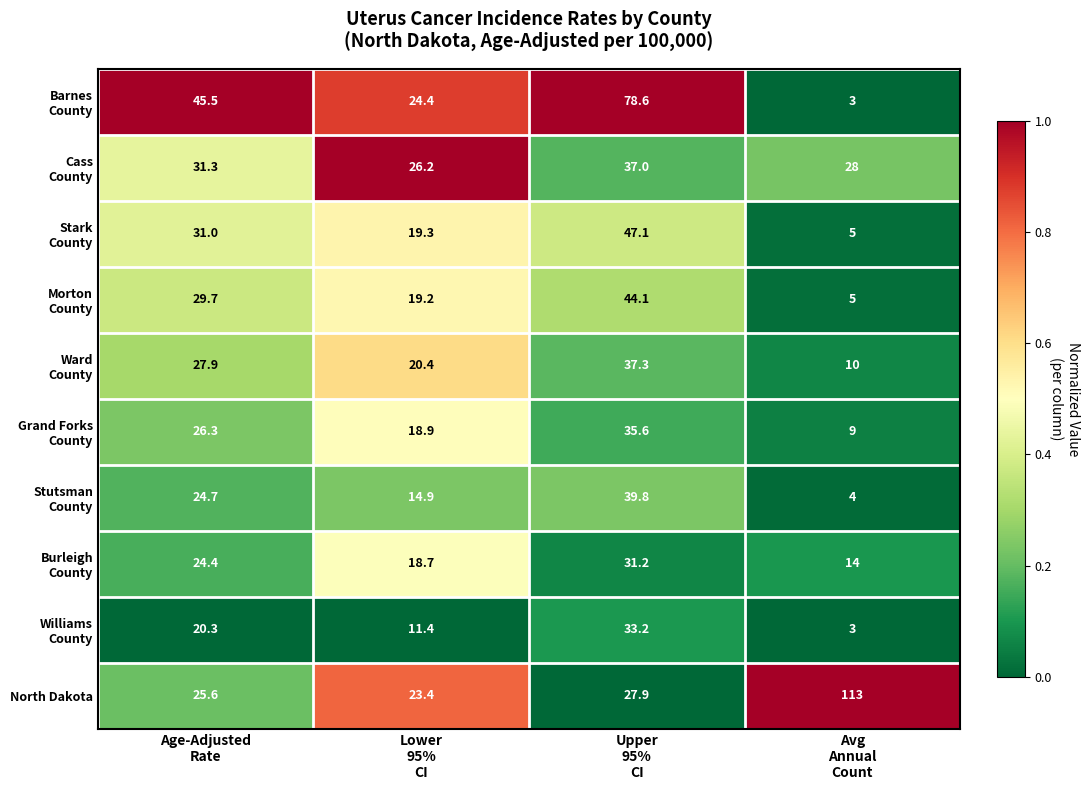

At how many categories does at least one series exceed 41?

3